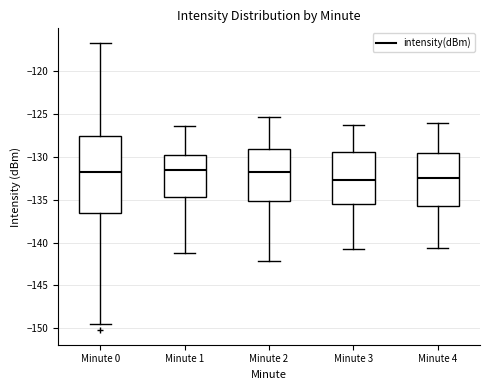

Where does the median line of the box for Minute 3 sit on the y-axis? The values are not printed on the chart, so give them approximately, as read against the axis.

-132.5